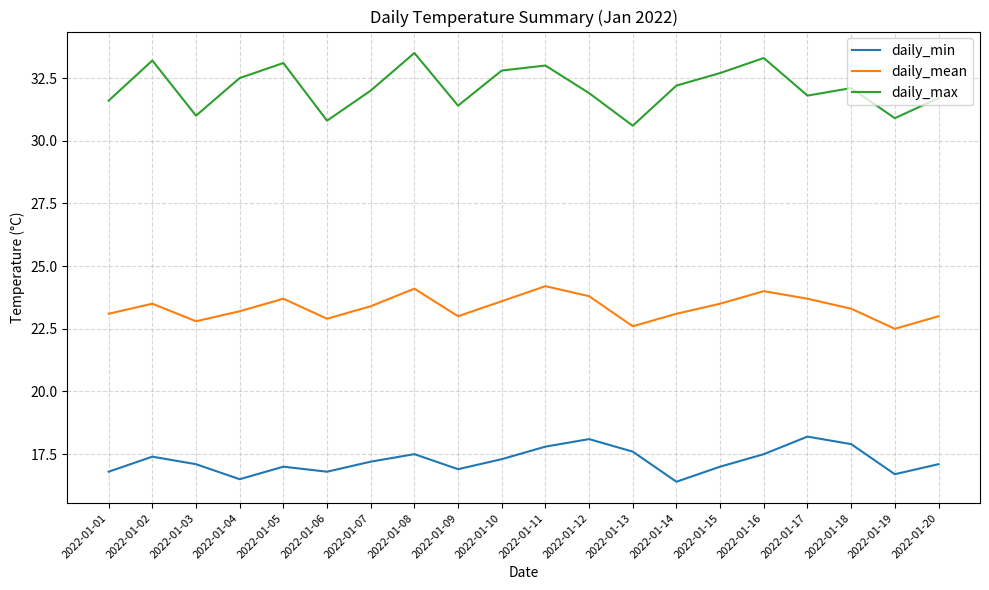

What is the spread (max minus min) of values at 2022-01-17?

13.6